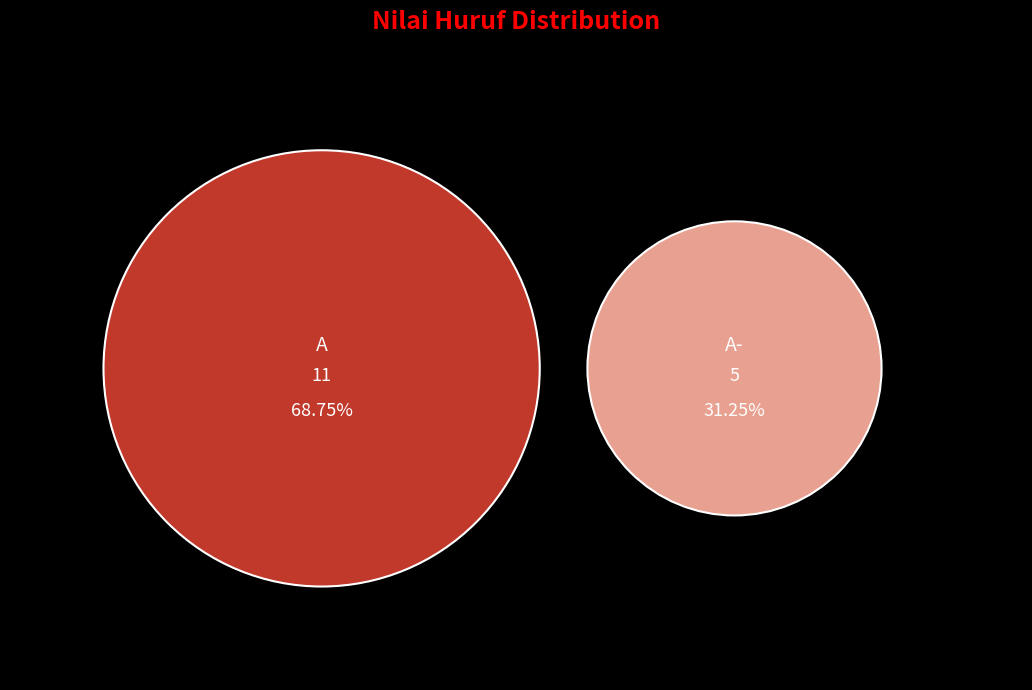

Combined, do A and A- account for over 50%?

Yes